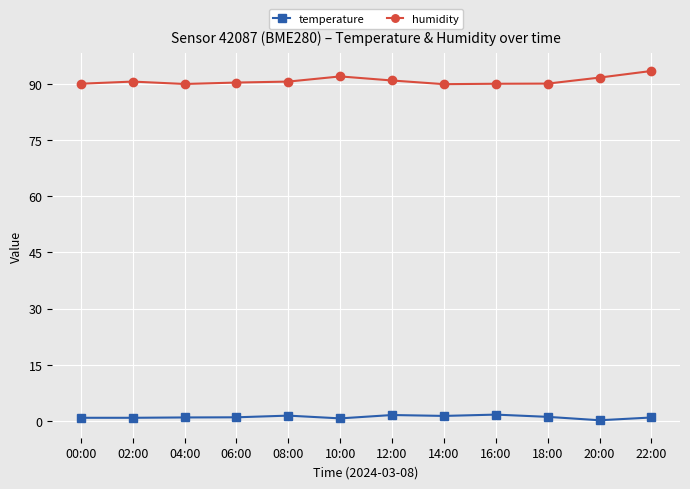

True or false: temperature and humidity intersect in this chart.

False